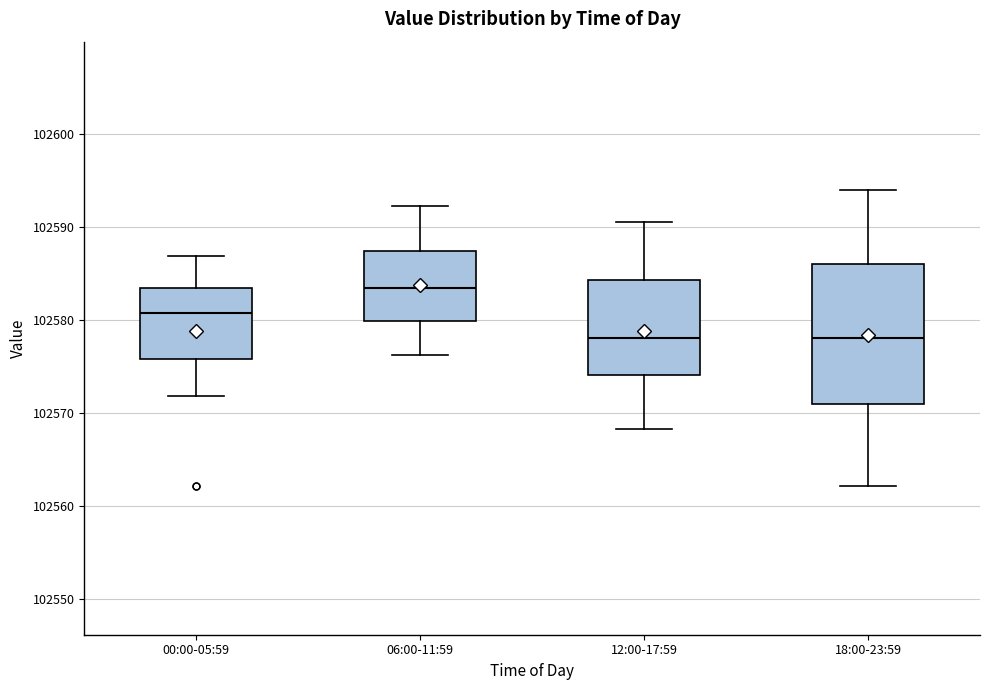

Where does the upper whisker of the box for 06:00-11:59 end on the y-axis? The values are not printed on the chart, so give them approximately, as read against the axis.

102592